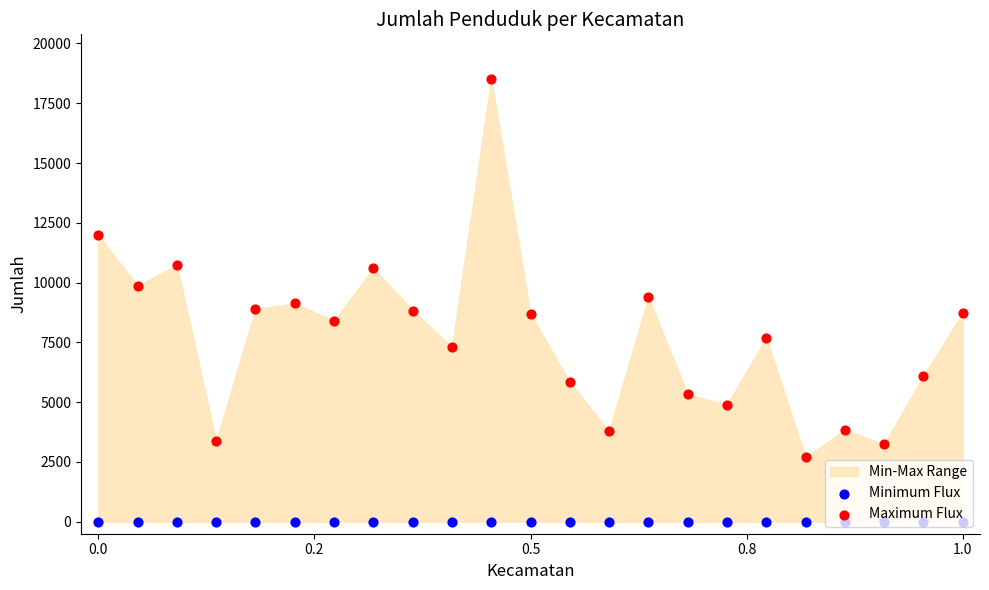

Which series has the largest total across all categories?

Maximum Flux